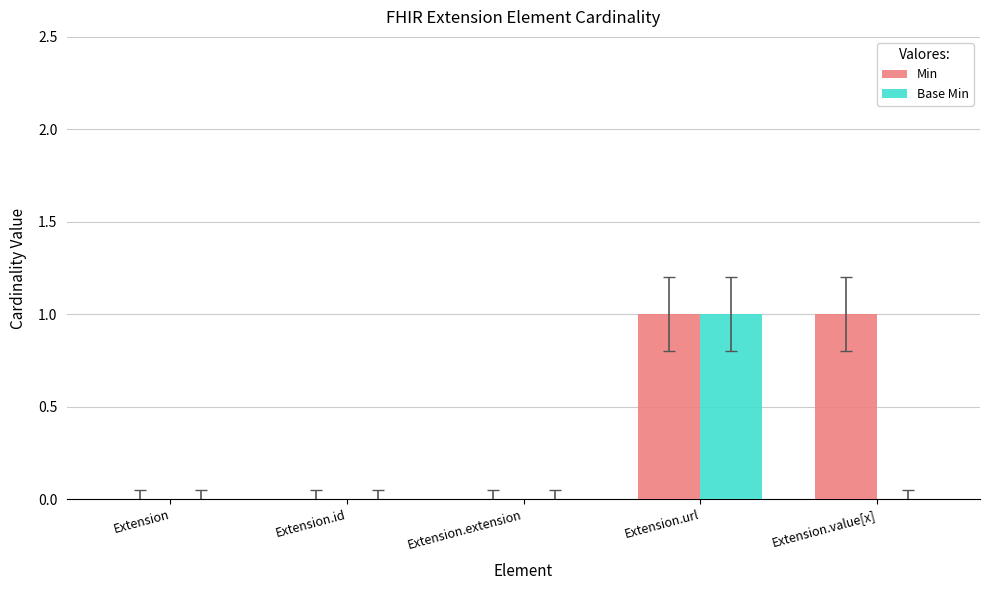

Between Extension.url and Extension.value[x], which series saw the biggest shift?

Base Min